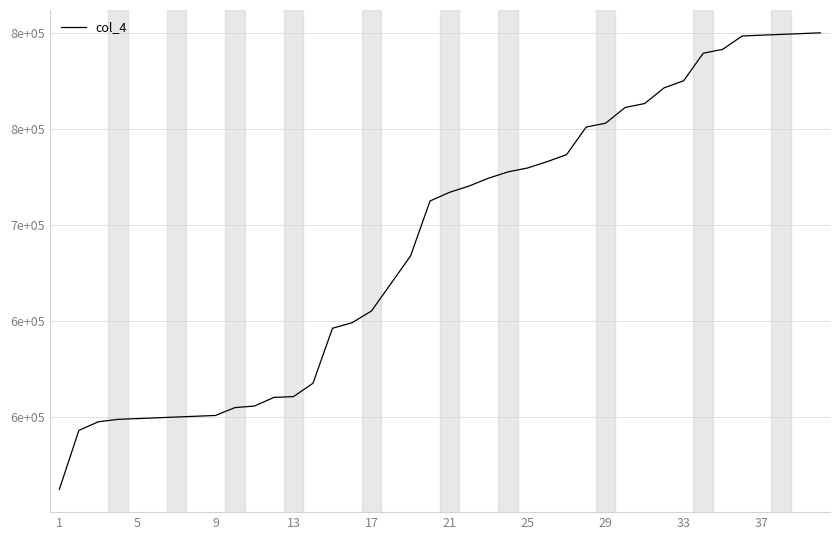

True or false: the data has more than 1 interior local peaks.

False